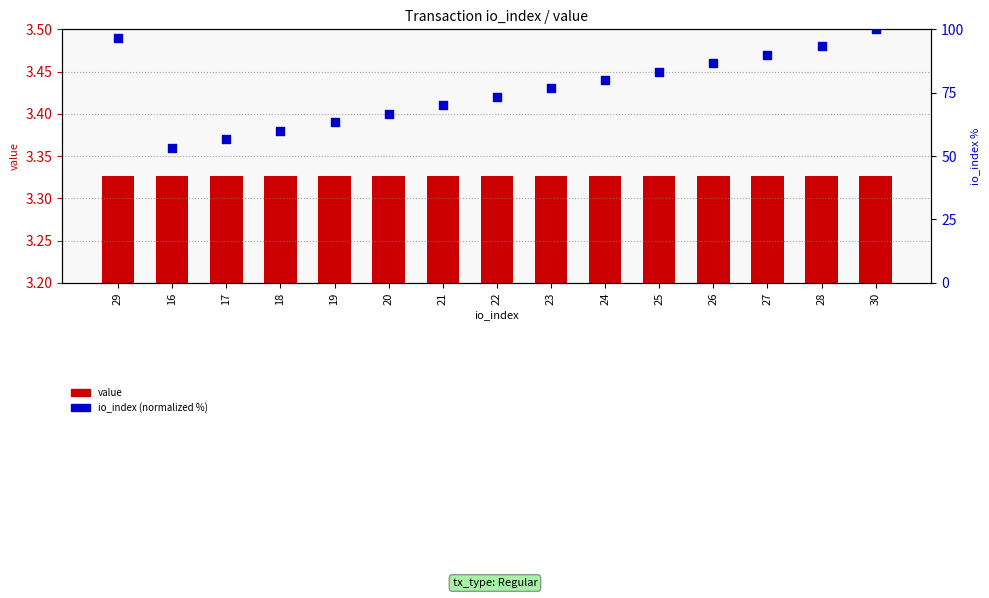

Is the value of value at 17 greater than the value of io_index (normalized %) at 28?

No